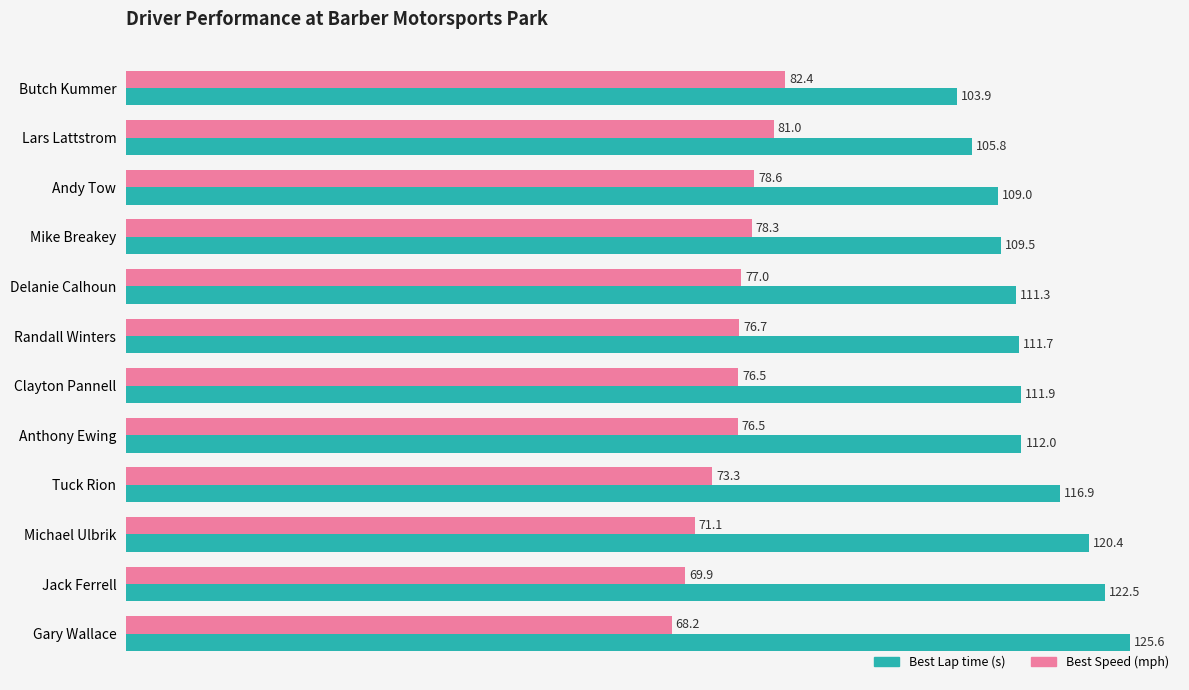

At which category is the sum across all series the highest?

Gary Wallace